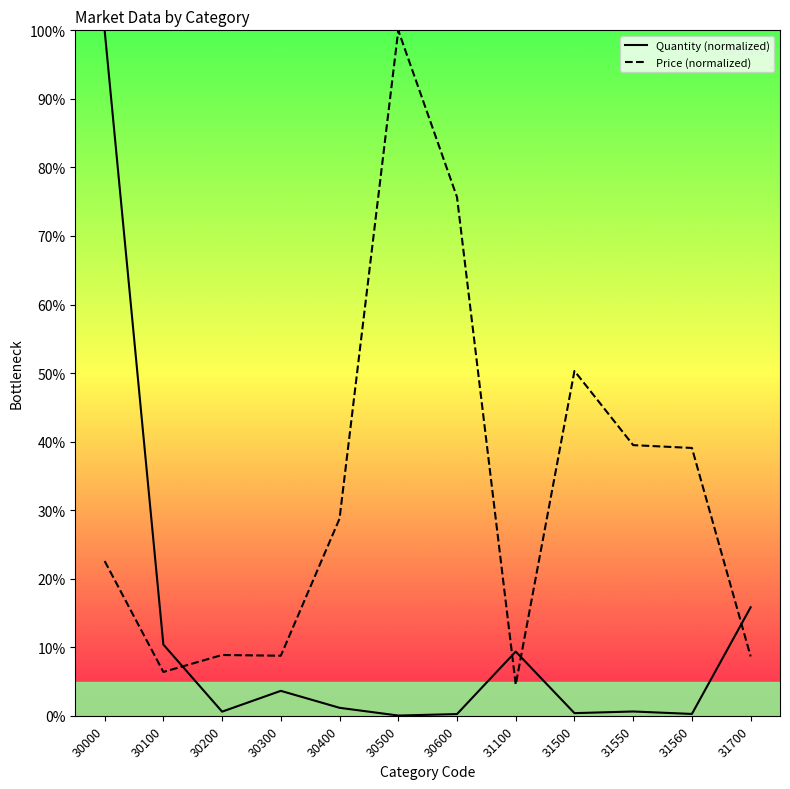

Where do Quantity (normalized) and Price (normalized) first cross each other?

30100 and 30200